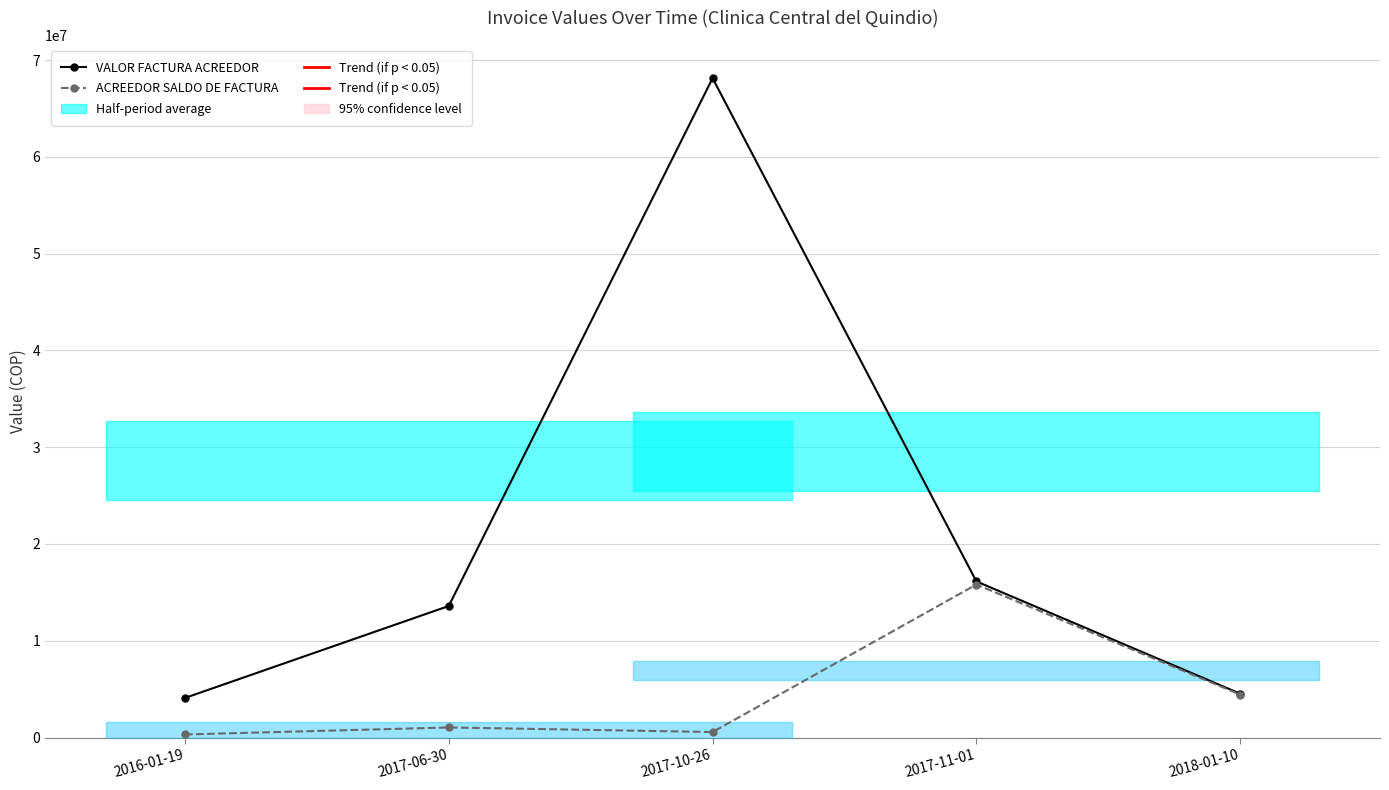

Count the number of data series in this chart.

2